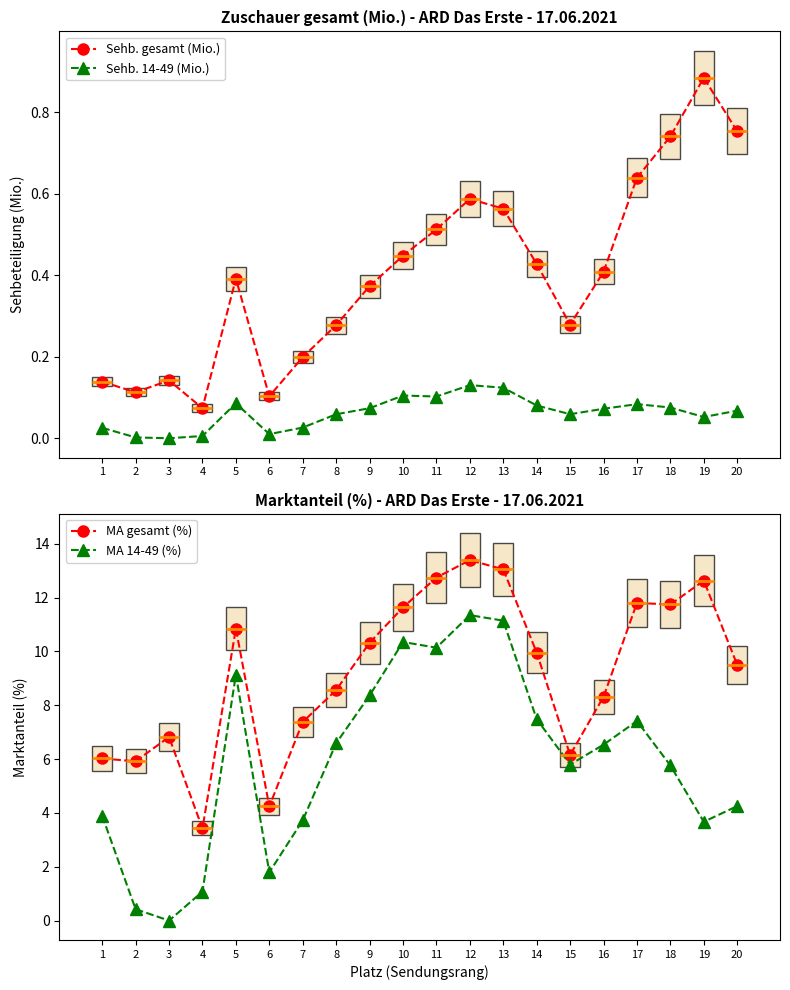

What is the value of the Sehb. gesamt (Mio.) point at the 14th from the left?

0.4